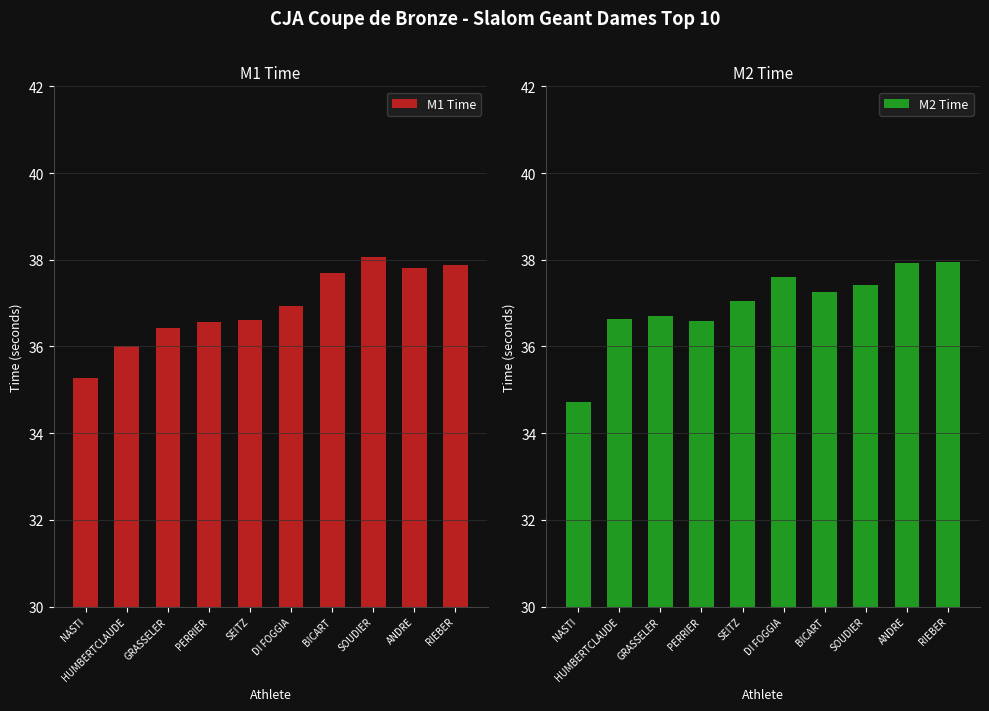

Are the bars horizontal?

No